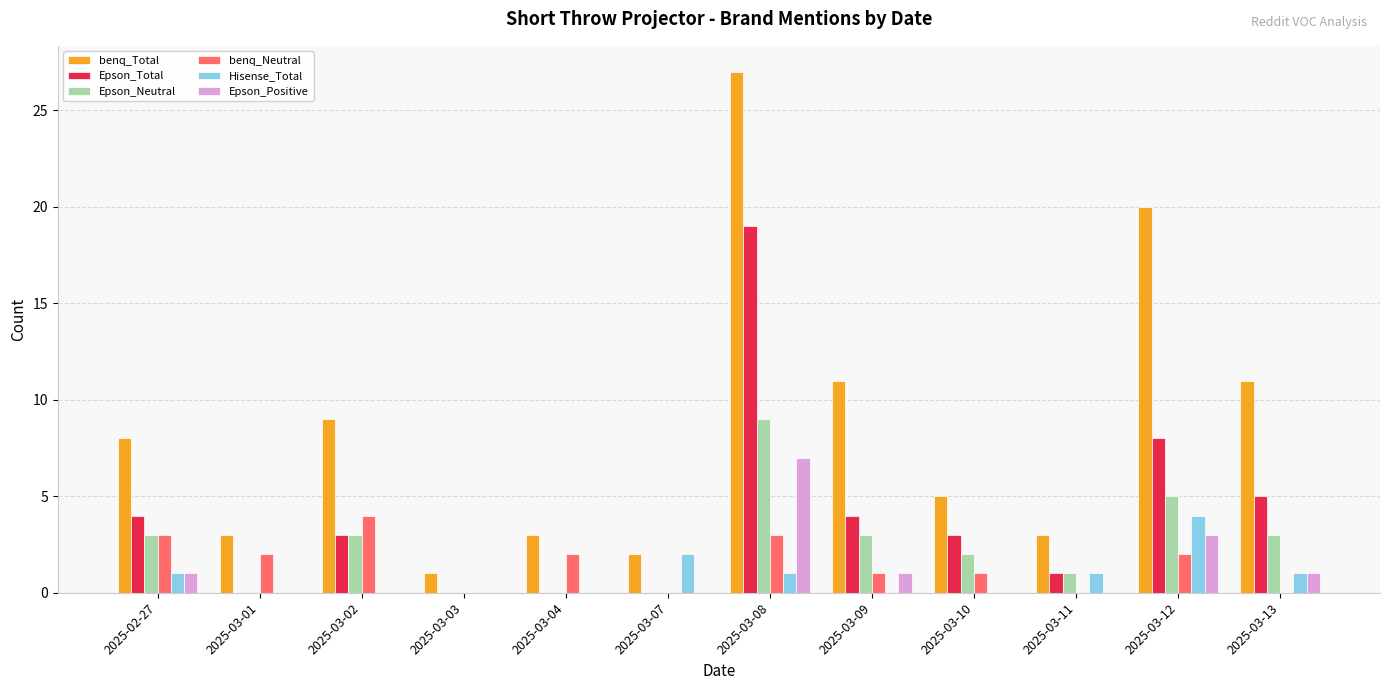

The value of benq_Neutral at 2025-03-13 is 0. True or false?

True